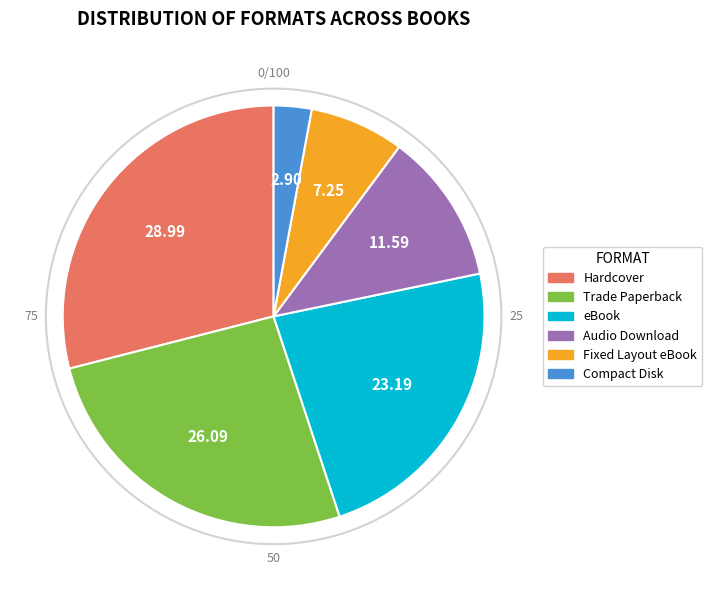

Is the sum of Trade Paperback and Hardcover greater than half?

Yes